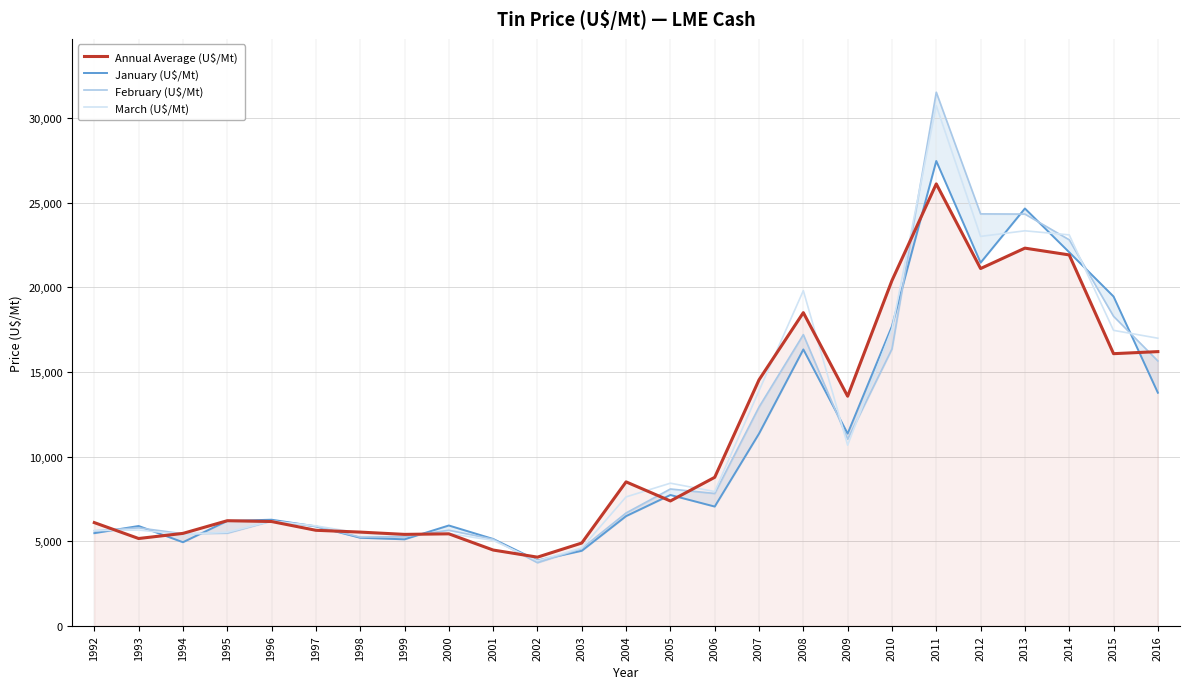

Is it true that March (U$/Mt) equals 8932.9 at 1995?

False